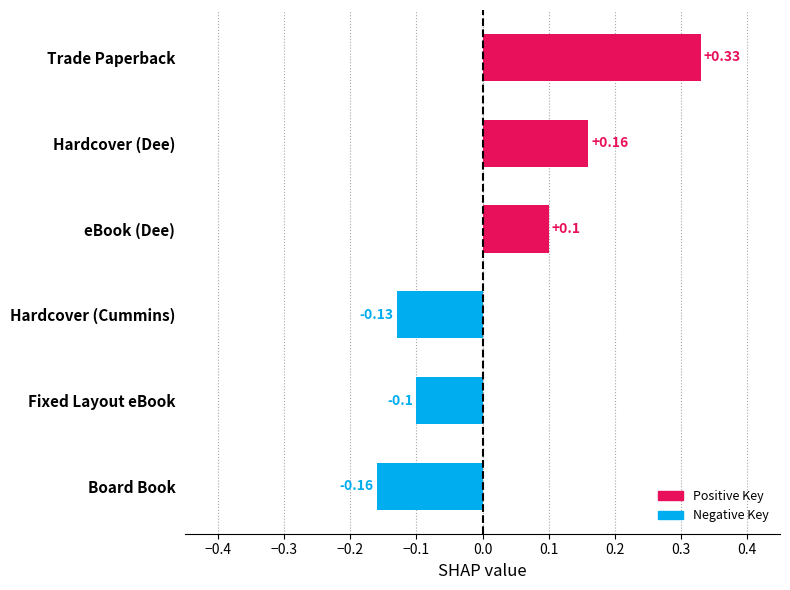

Rank the categories by value from lowest to highest.

Board Book, Hardcover (Cummins), Fixed Layout eBook, eBook (Dee), Hardcover (Dee), Trade Paperback